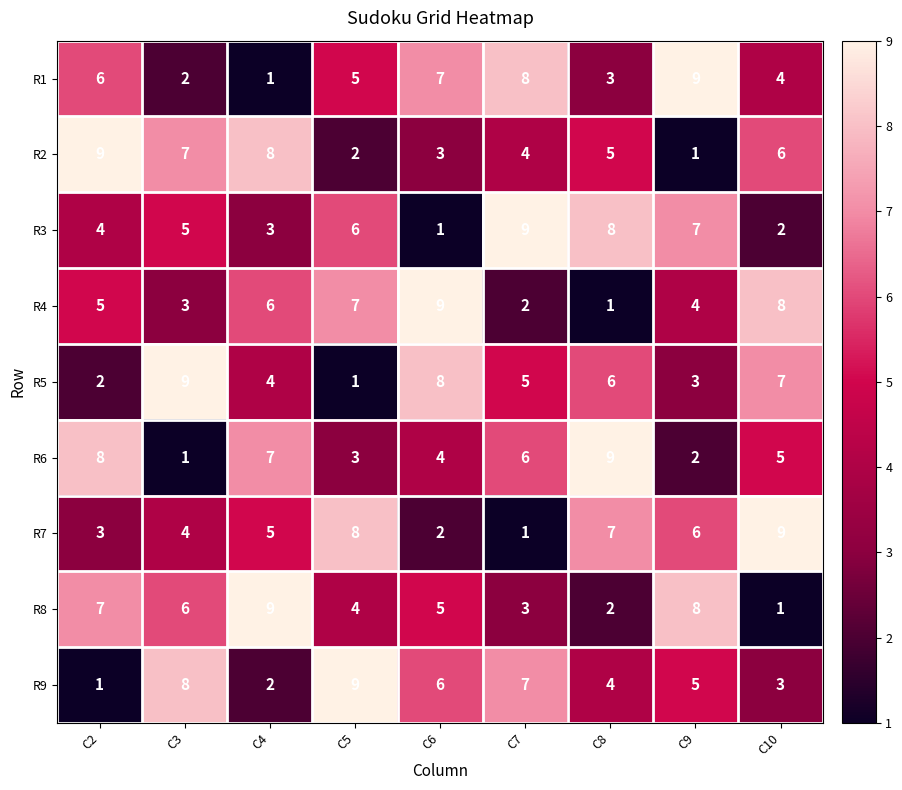

Which category has the lowest value in the R5 series?

C5